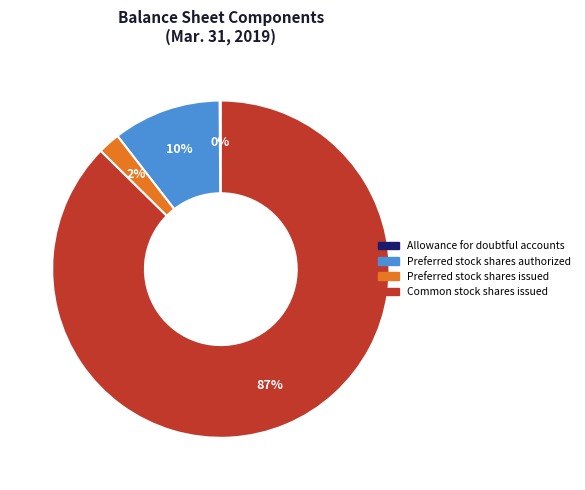

Is Common stock shares issued the majority of the pie?

Yes